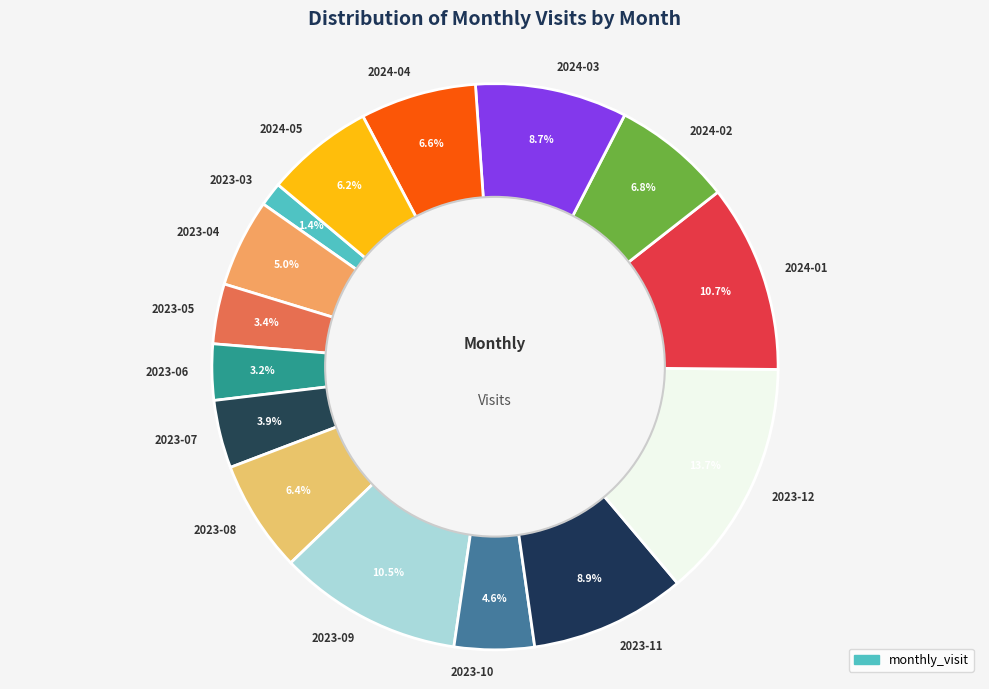

To the nearest percent, what is the difference between the largest and smallest slice percentages?

12%